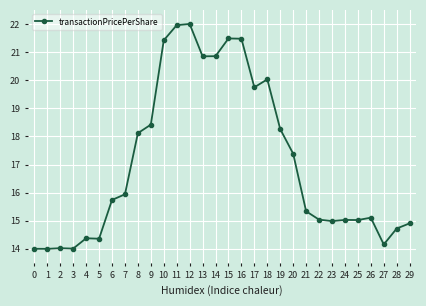

Where does the data first go above 15?

6